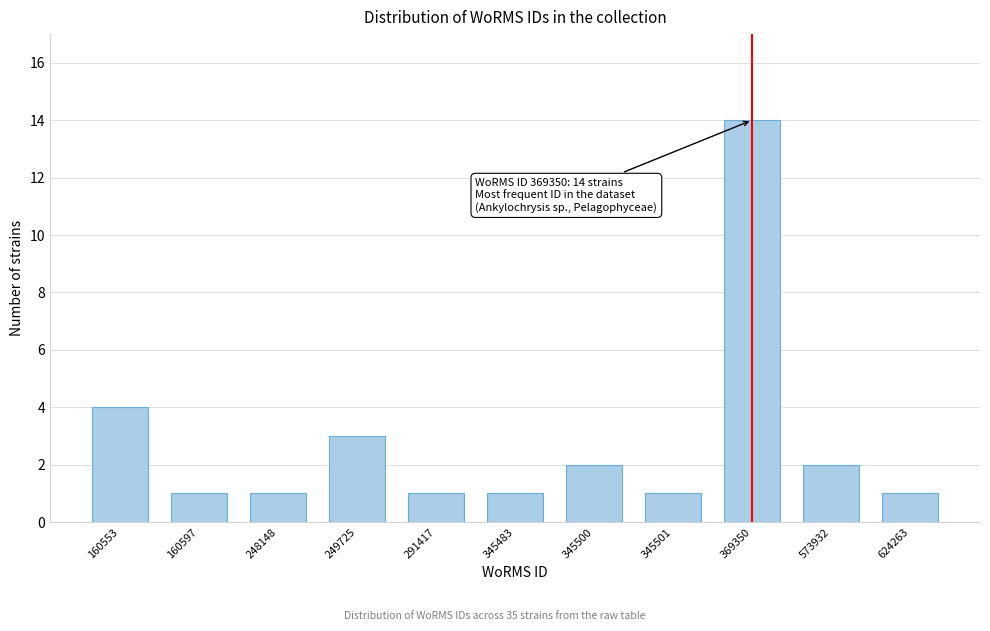

Reading right to left, what are all the values shown in this chart?

1	2	14	1	2	1	1	3	1	1	4